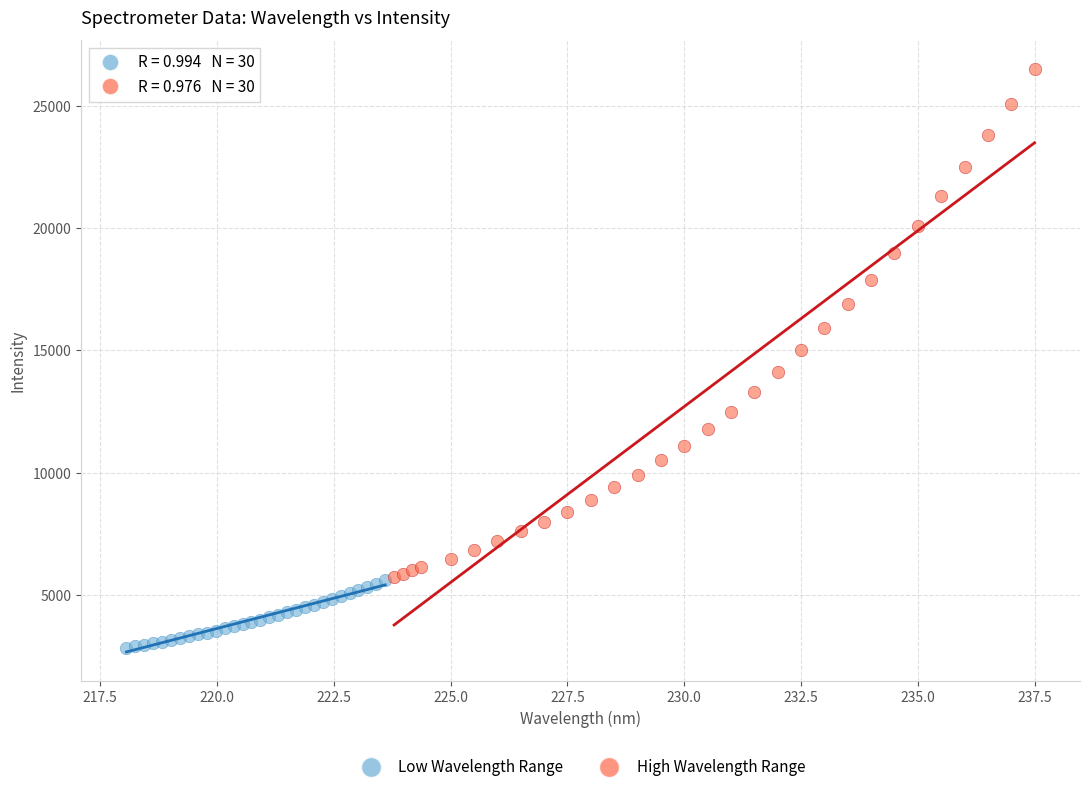

Which series contains the lowest Y value?

Low Wavelength Range